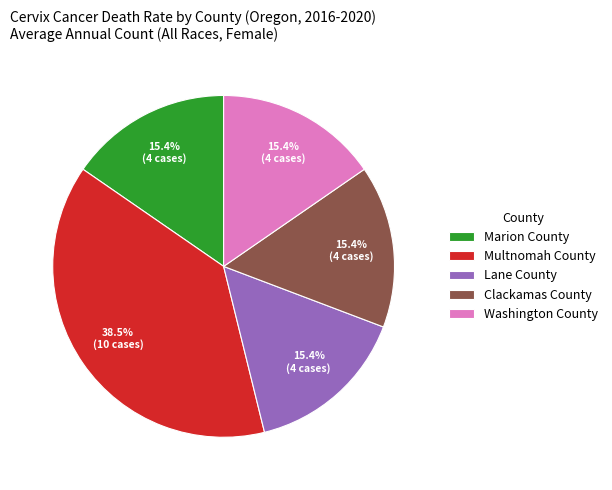

To the nearest percent, what is the average slice percentage?

20%